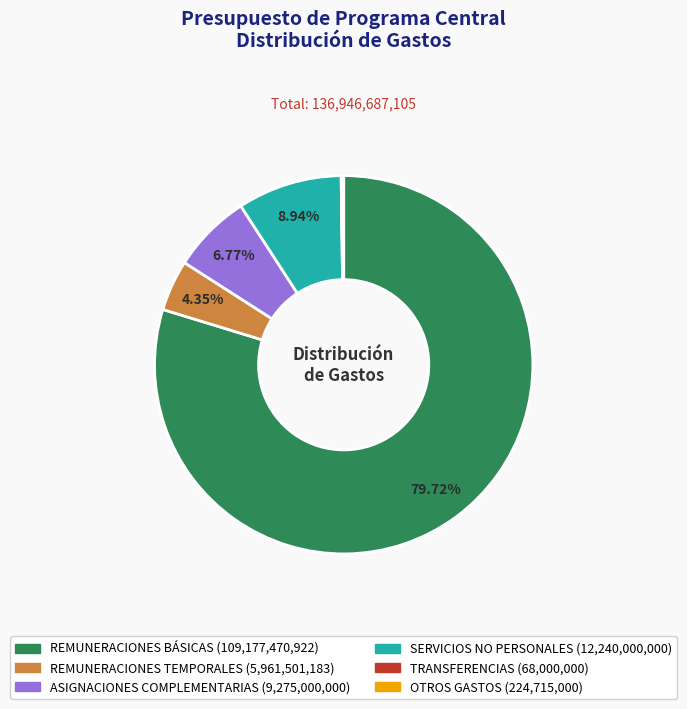

True or false: ASIGNACIONES COMPLEMENTARIAS accounts for 7% of the total.

True